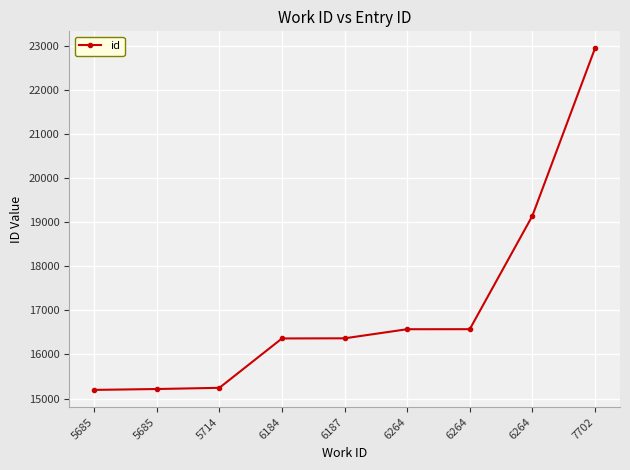

Rank the categories by value from lowest to highest.

5685, 5685, 5714, 6184, 6187, 6264, 6264, 6264, 7702